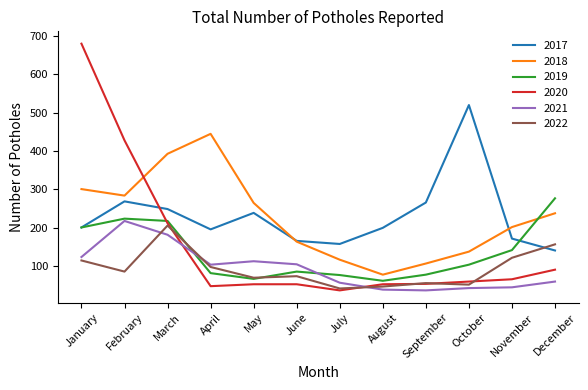

What is the difference between the maximum and minimum values in the 2020 series?

643